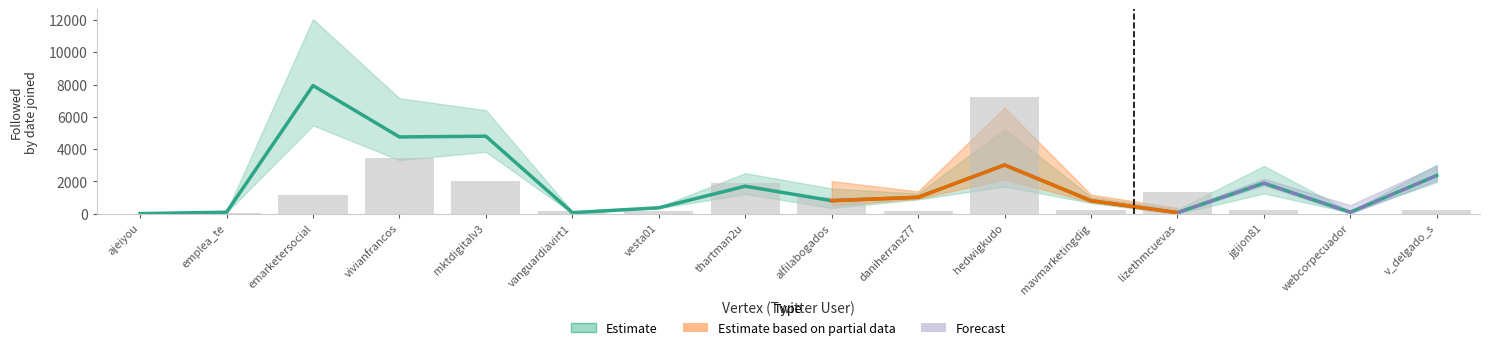

What is the smallest value displayed?

0.4